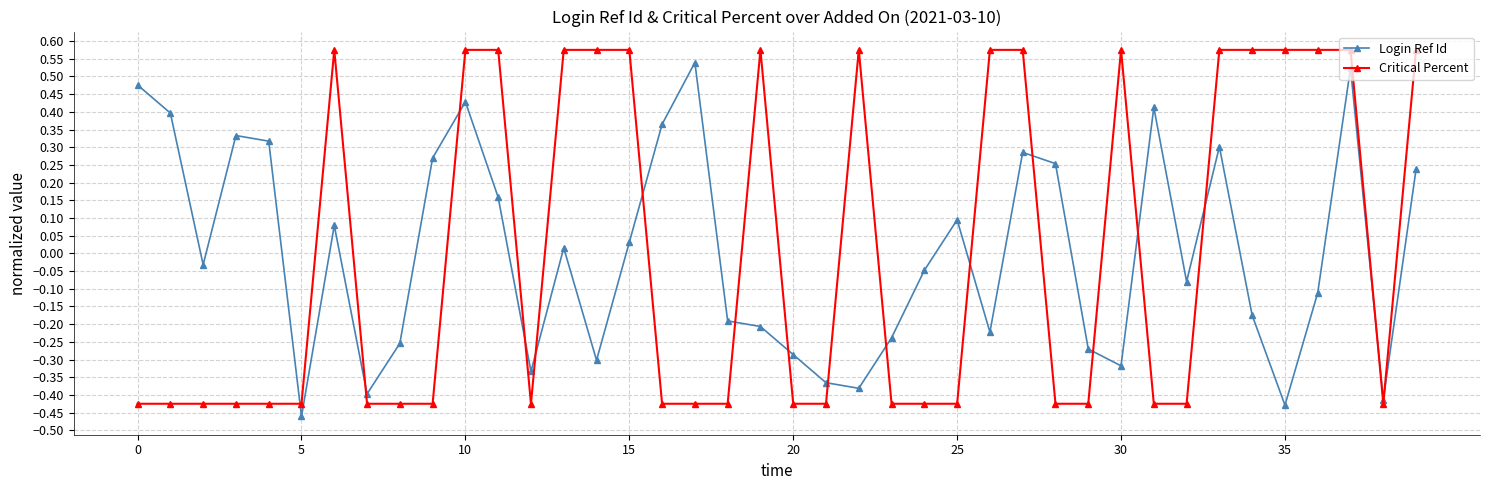

What is the difference between the maximum and second lowest values in the Login Ref Id series?

1.0